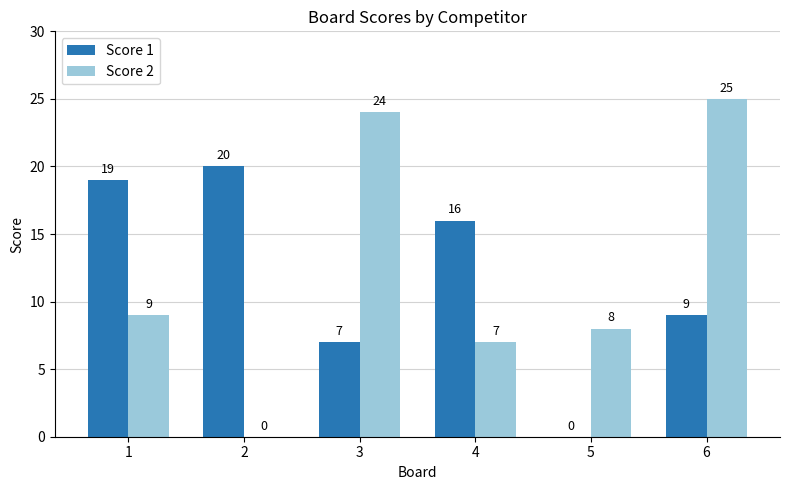

Are the bars horizontal?

No